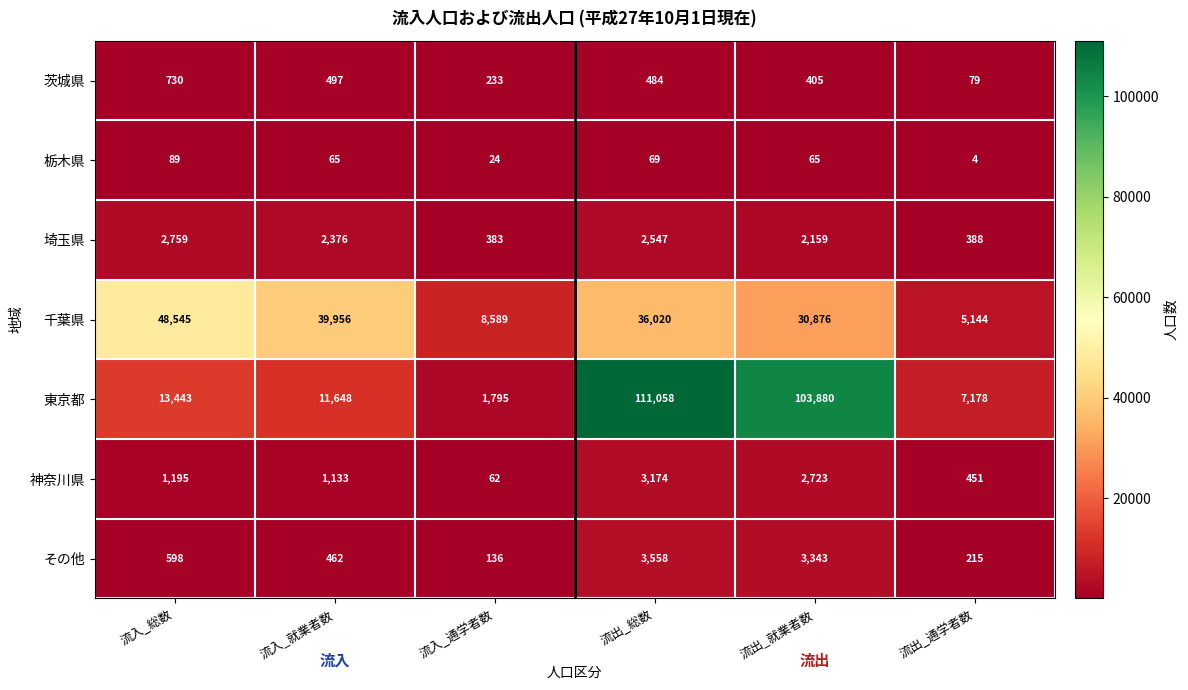

What value does the 栃木県 series have at 流出_通学者数?

4